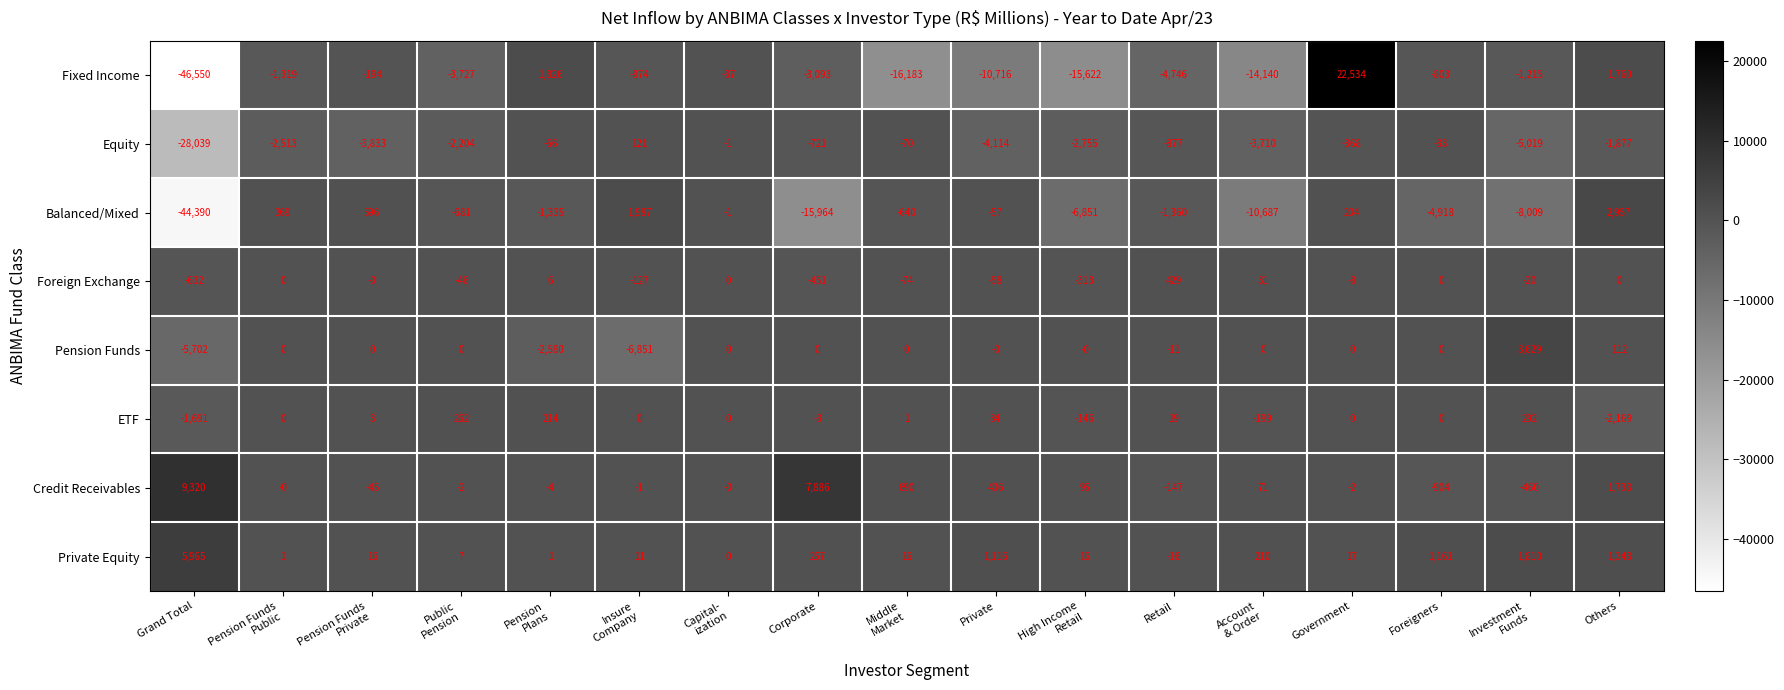

List the series in order of their peak value, highest first.

Fixed Income, Credit Receivables, Private Equity, Pension Funds, Balanced/Mixed, Foreign Exchange, ETF, Equity